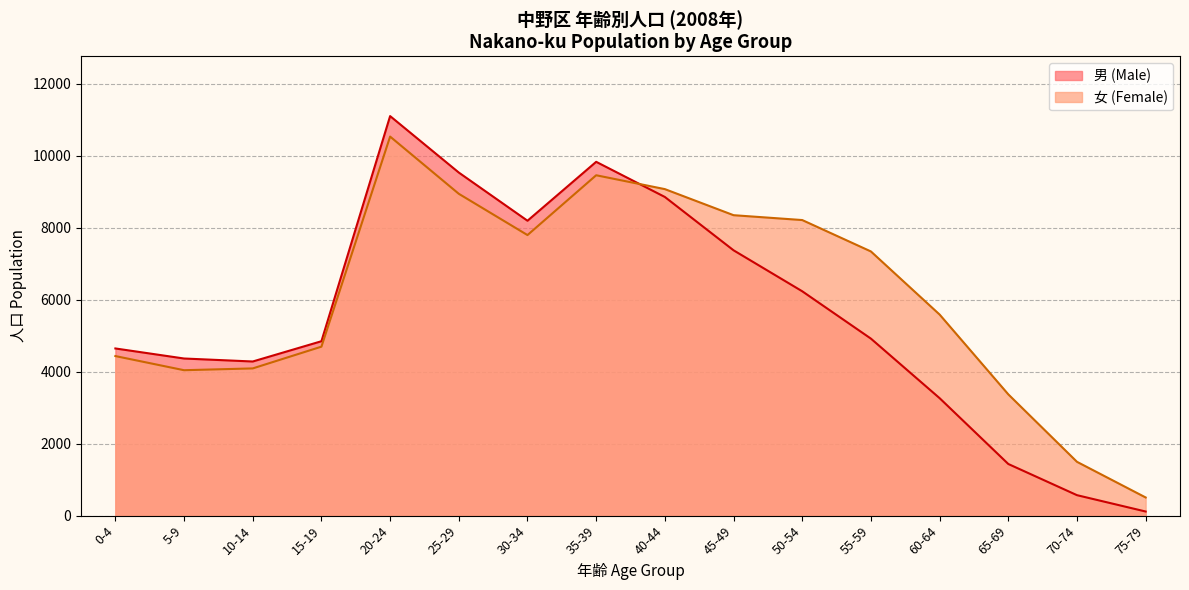

Where is the first local maximum for 男 (Male)?

20-24